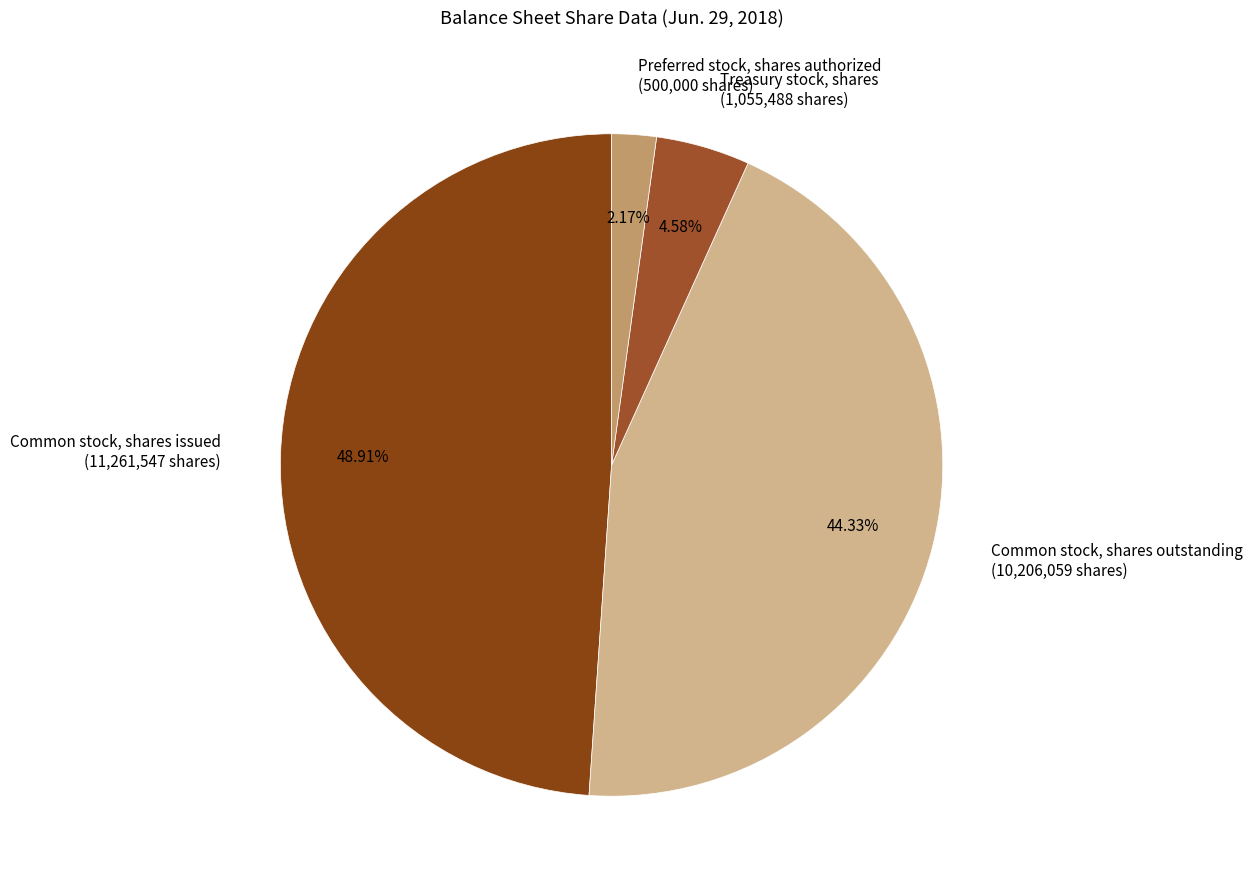

Count the number of slices in the pie.

4